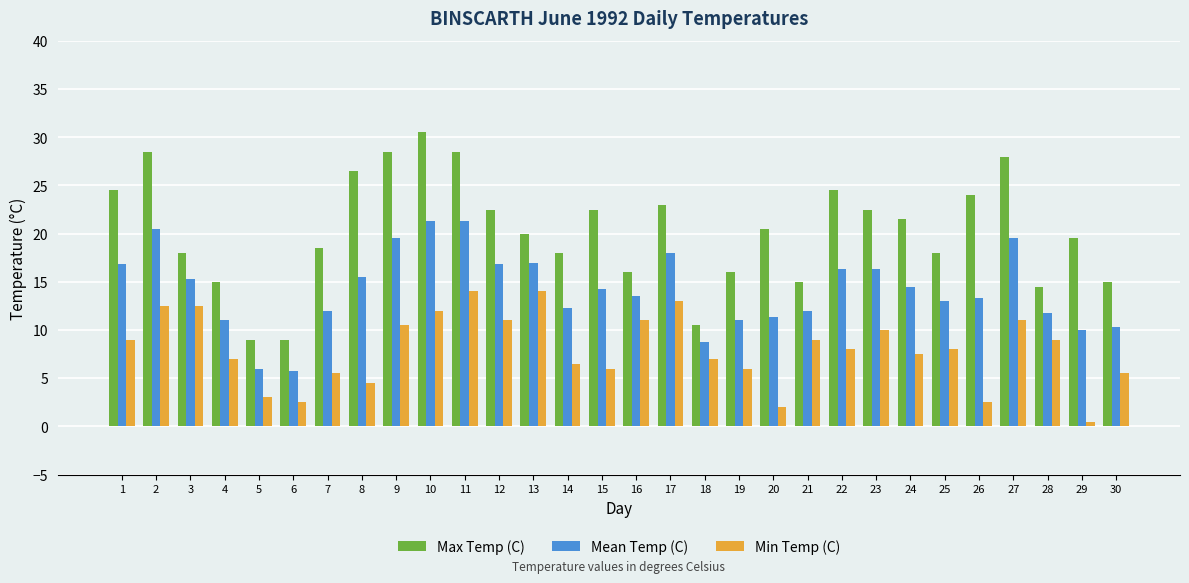

True or false: Min Temp (C) has a value of 1.2 at 8.

False